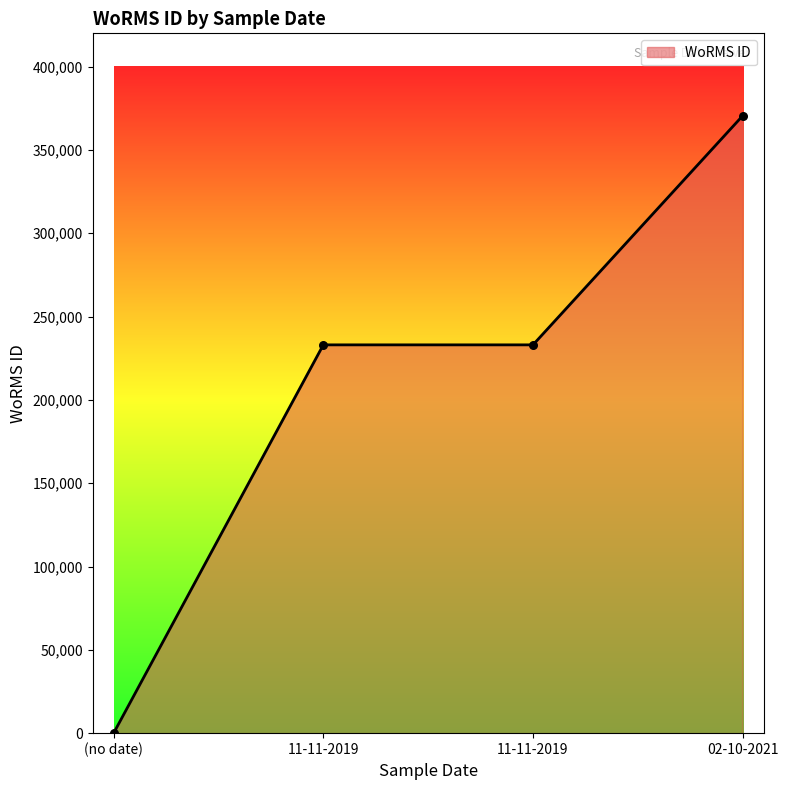

How many lines are shown in the chart?

1